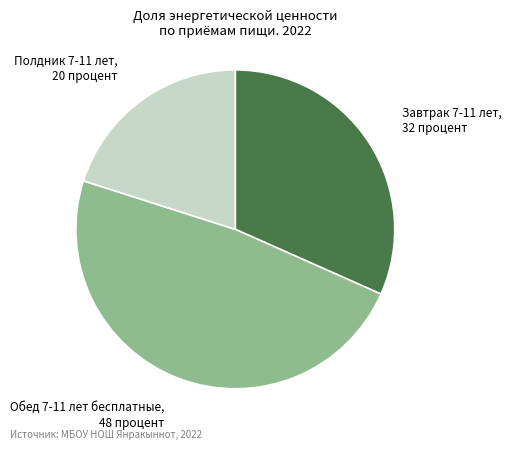

Does any single category account for the majority?

No